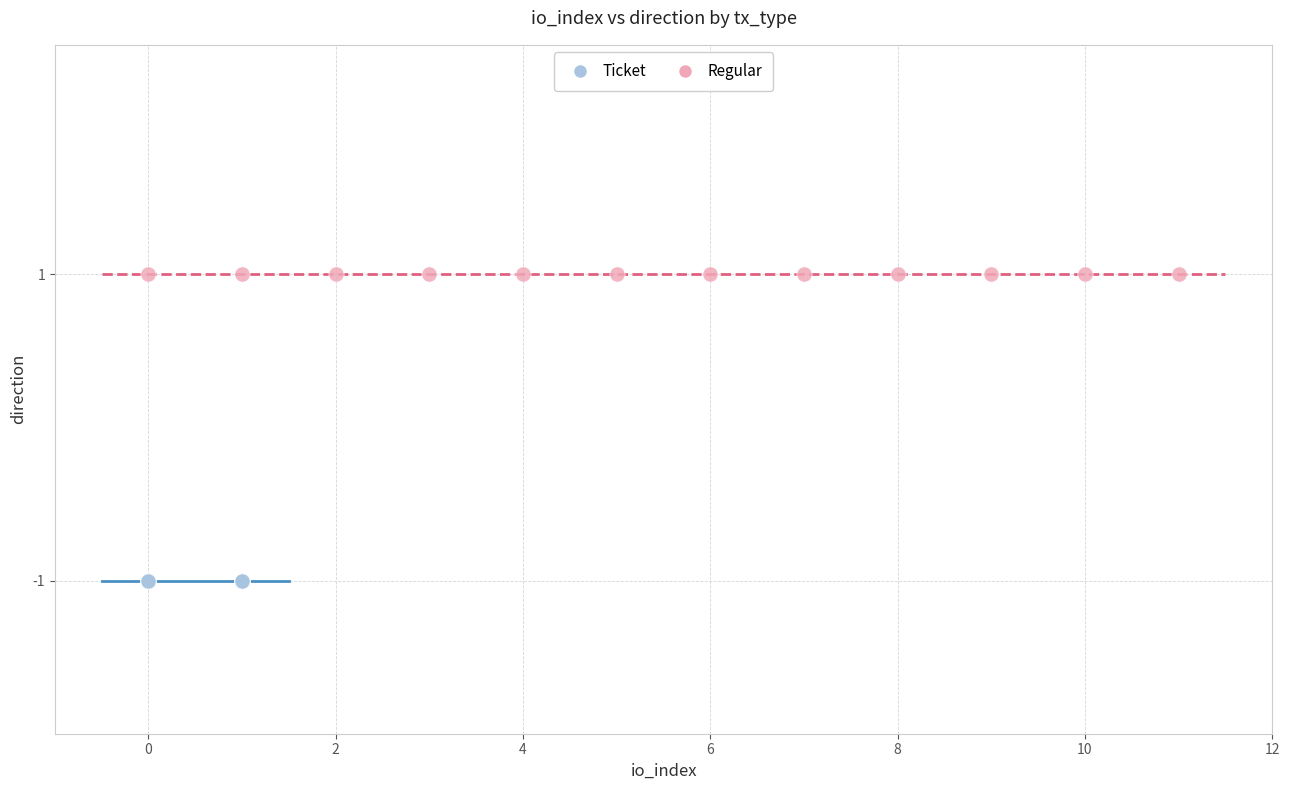

Which series contains the highest Y value?

Regular